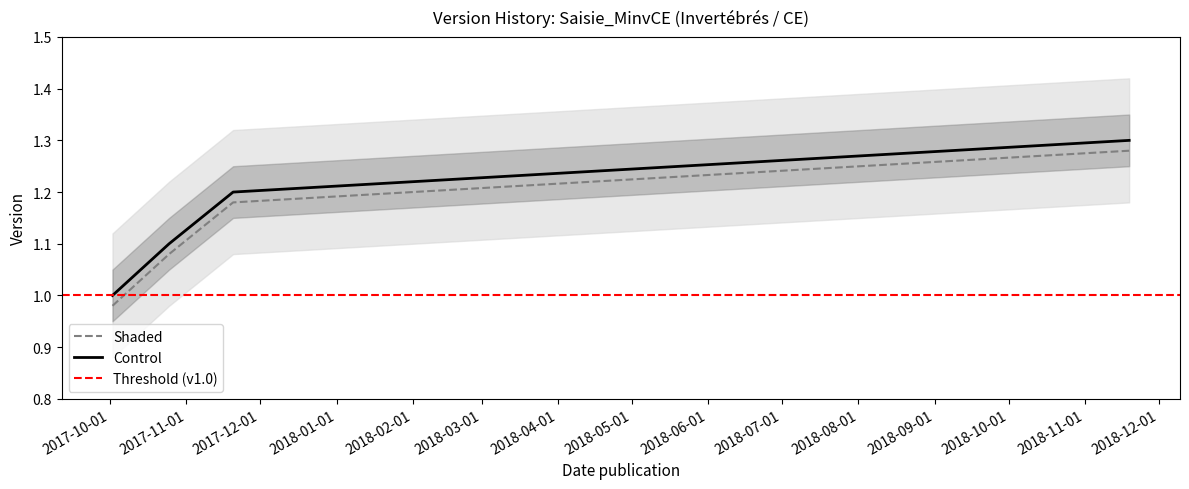

Count the number of values greater than 1.

3